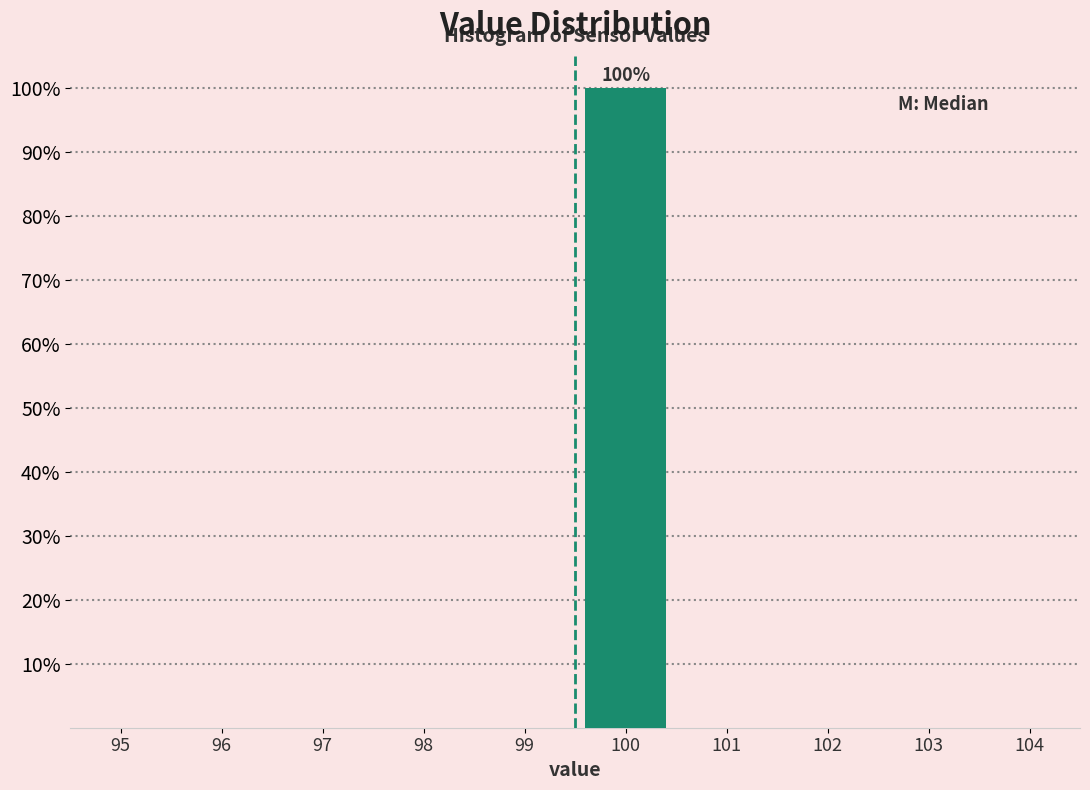

Reading left to right, list all the values displayed in this chart.

95=0	96=0	97=0	98=0	99=0	100=100	101=0	102=0	103=0	104=0